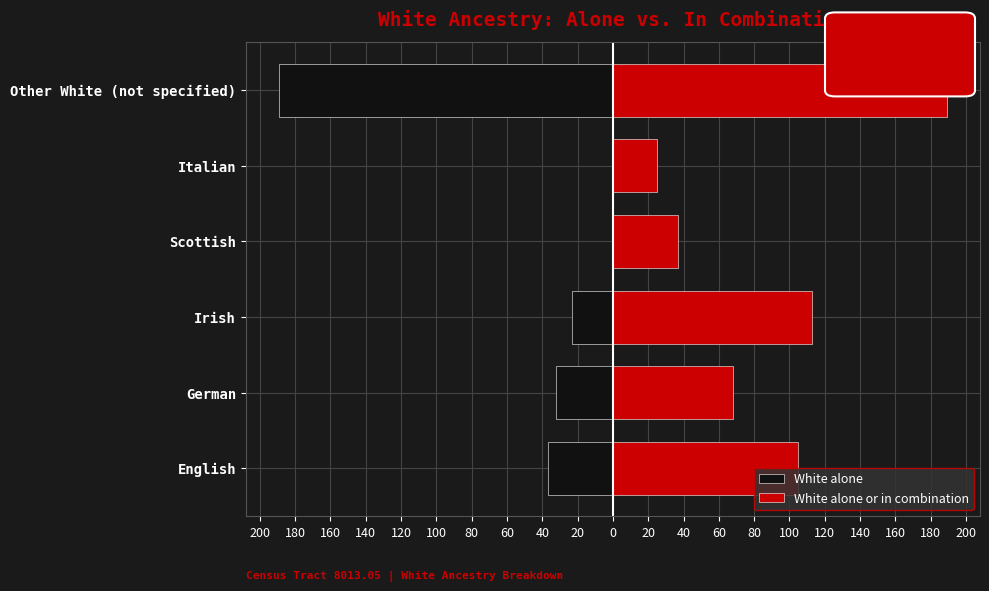

Rank the series by their average value, from highest to lowest.

White alone or in combination, White alone